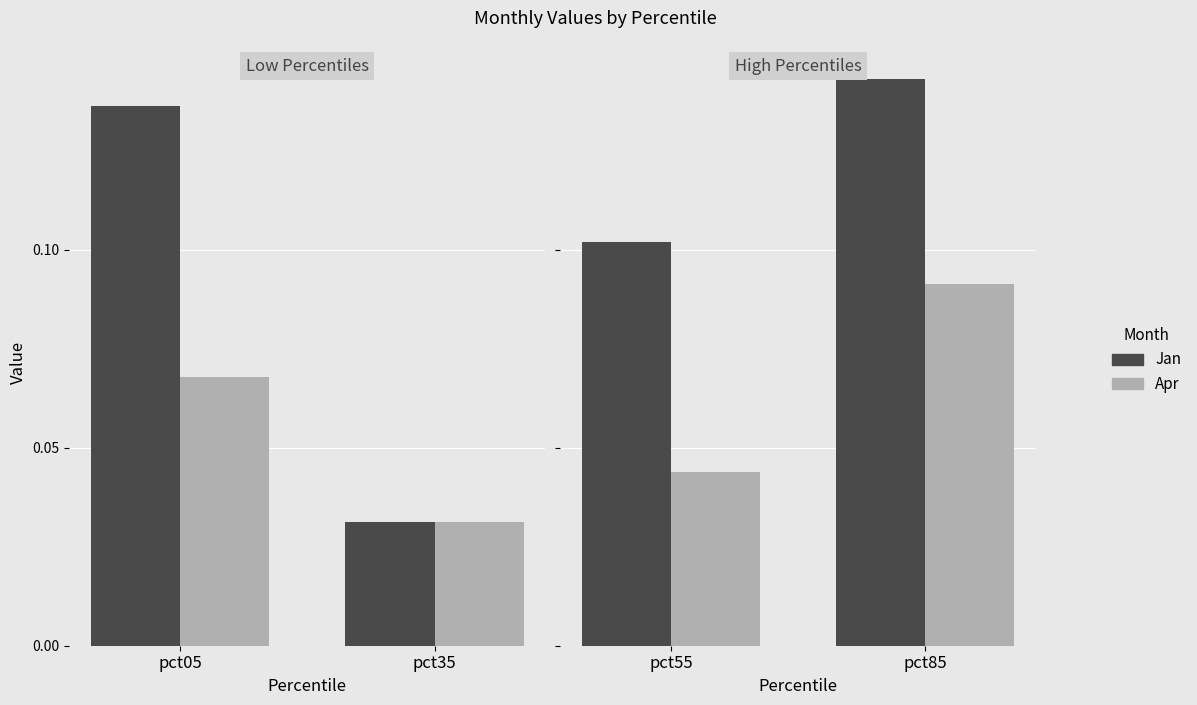

Are the bars horizontal?

No